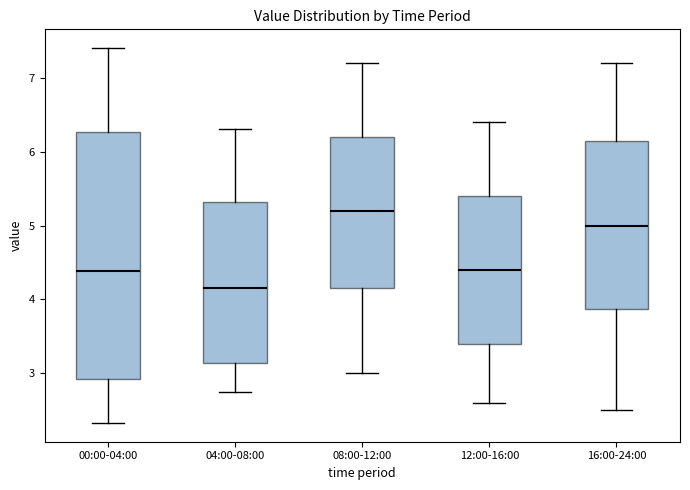

Reading left to right, transcribe this box plot: for each box, give where its median line is, the range the box spans, and where its two whiskers end, as read against the y-axis. The values are not printed on the chart, so give them approximately, as read against the axis.

00:00-04:00: median 4.4, box 2.9 to 6.3, whiskers 2.3 to 7.4
04:00-08:00: median 4.2, box 3.1 to 5.3, whiskers 2.8 to 6.3
08:00-12:00: median 5.2, box 4.2 to 6.2, whiskers 3.0 to 7.2
12:00-16:00: median 4.4, box 3.4 to 5.4, whiskers 2.6 to 6.4
16:00-24:00: median 5.0, box 3.9 to 6.2, whiskers 2.5 to 7.2